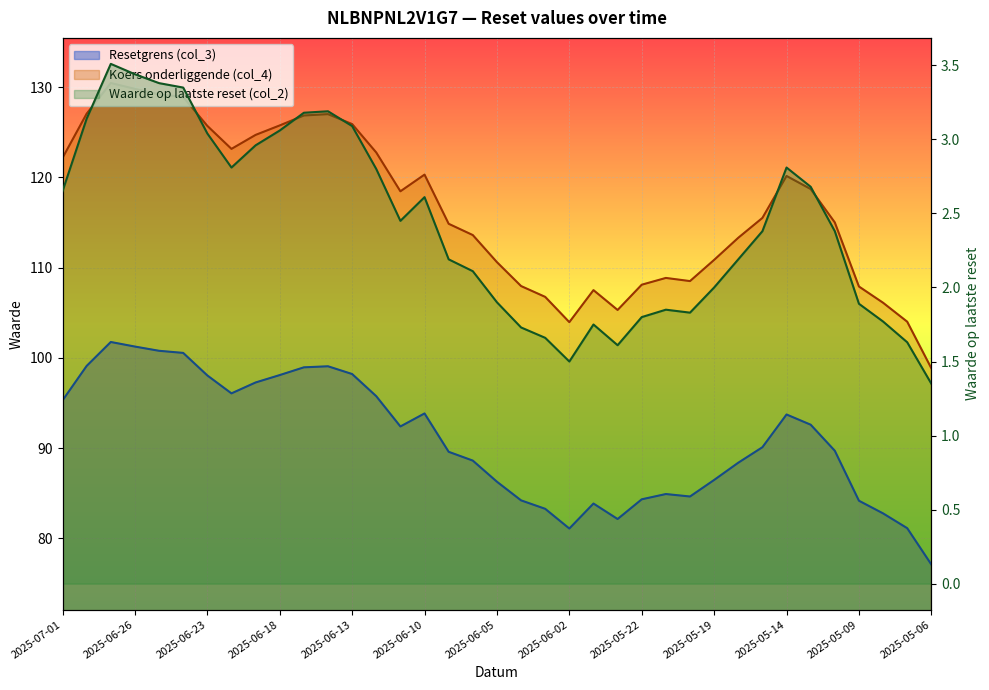

List the series in order of their overall mean, highest first.

Koers onderliggende (col_4), Resetgrens (col_3), Waarde op laatste reset (col_2)